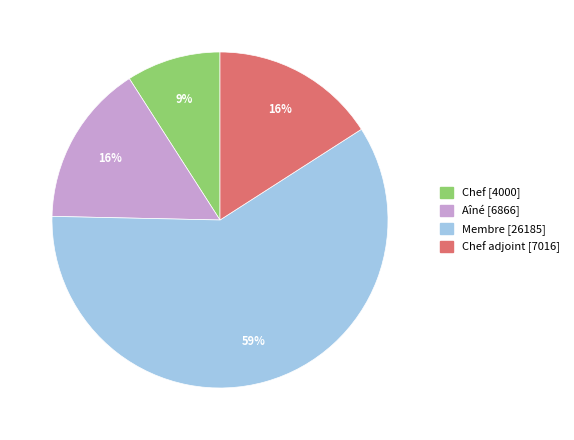

Is there any slice that represents more than half of the pie?

Yes